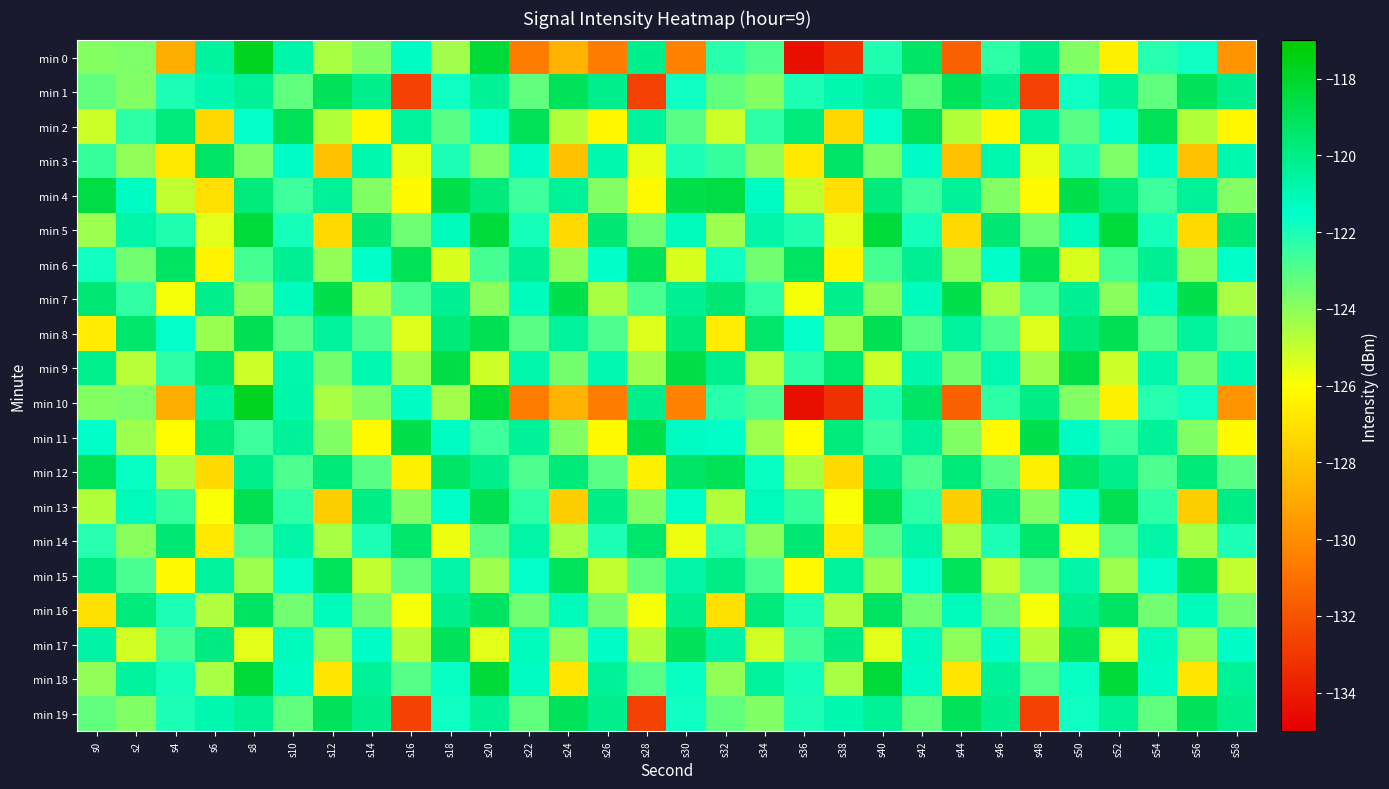

List the series in order of their peak value, lowest first.

min 14, min 3, min 16, min 15, min 1, min 19, min 17, min 2, min 6, min 12, min 8, min 13, min 7, min 11, min 9, min 4, min 5, min 18, min 0, min 10